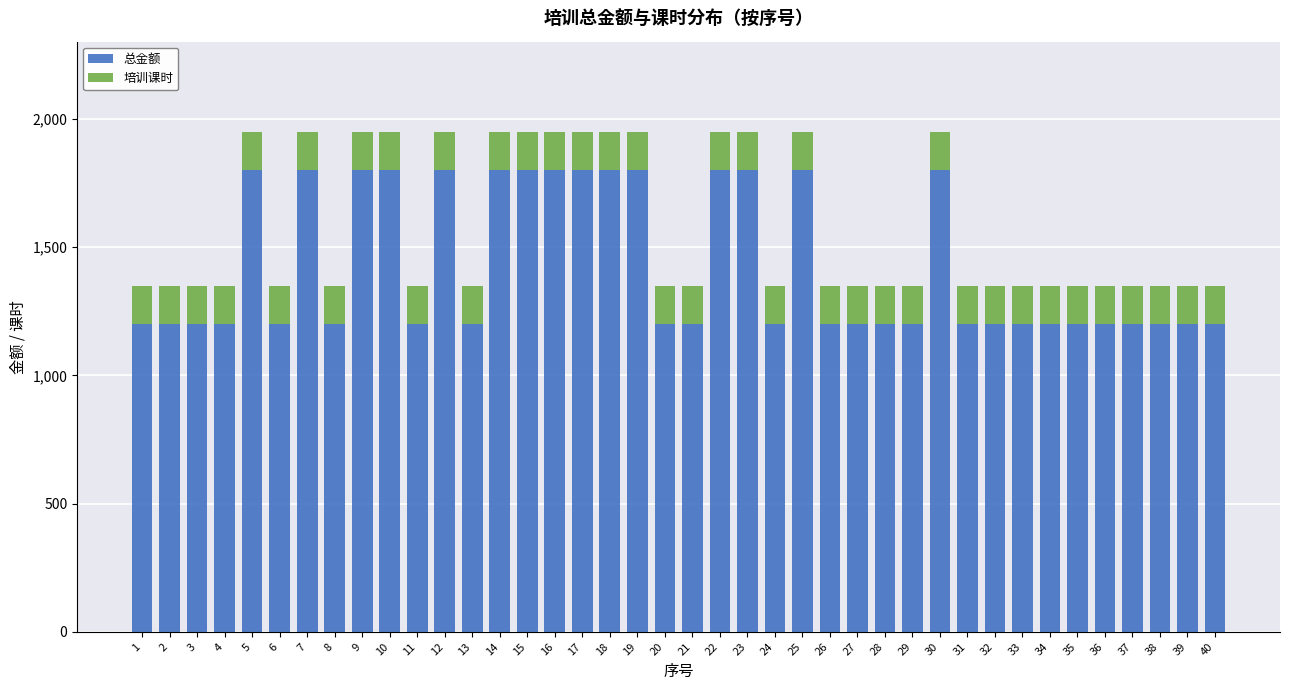

The value of 总金额 at 39 is 1955. True or false?

False